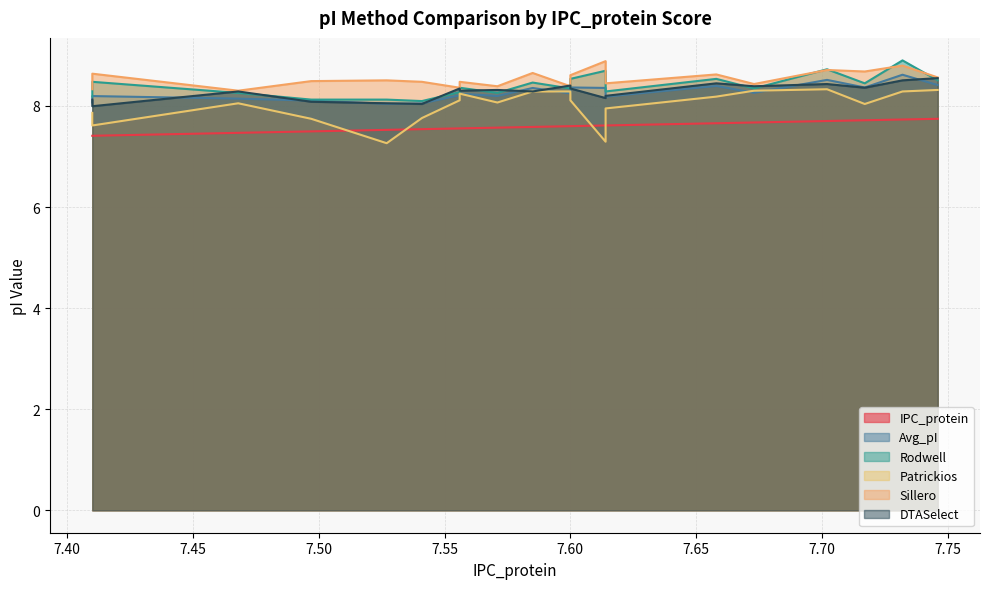

True or false: Avg_pI and IPC_protein cross at least once.

False